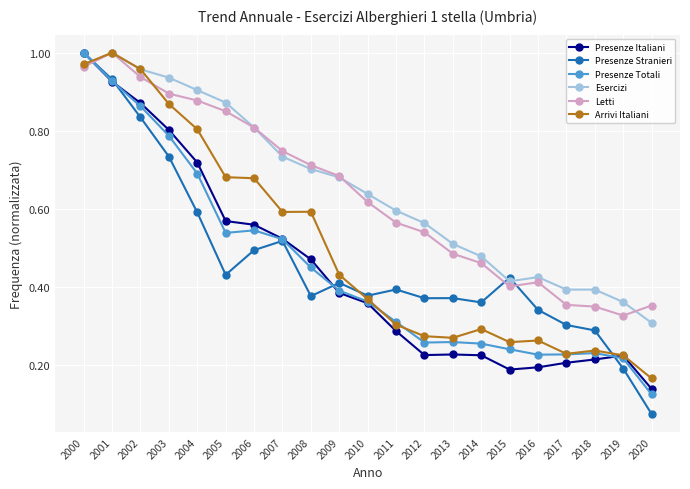

True or false: Arrivi Italiani and Presenze Italiani intersect in this chart.

True